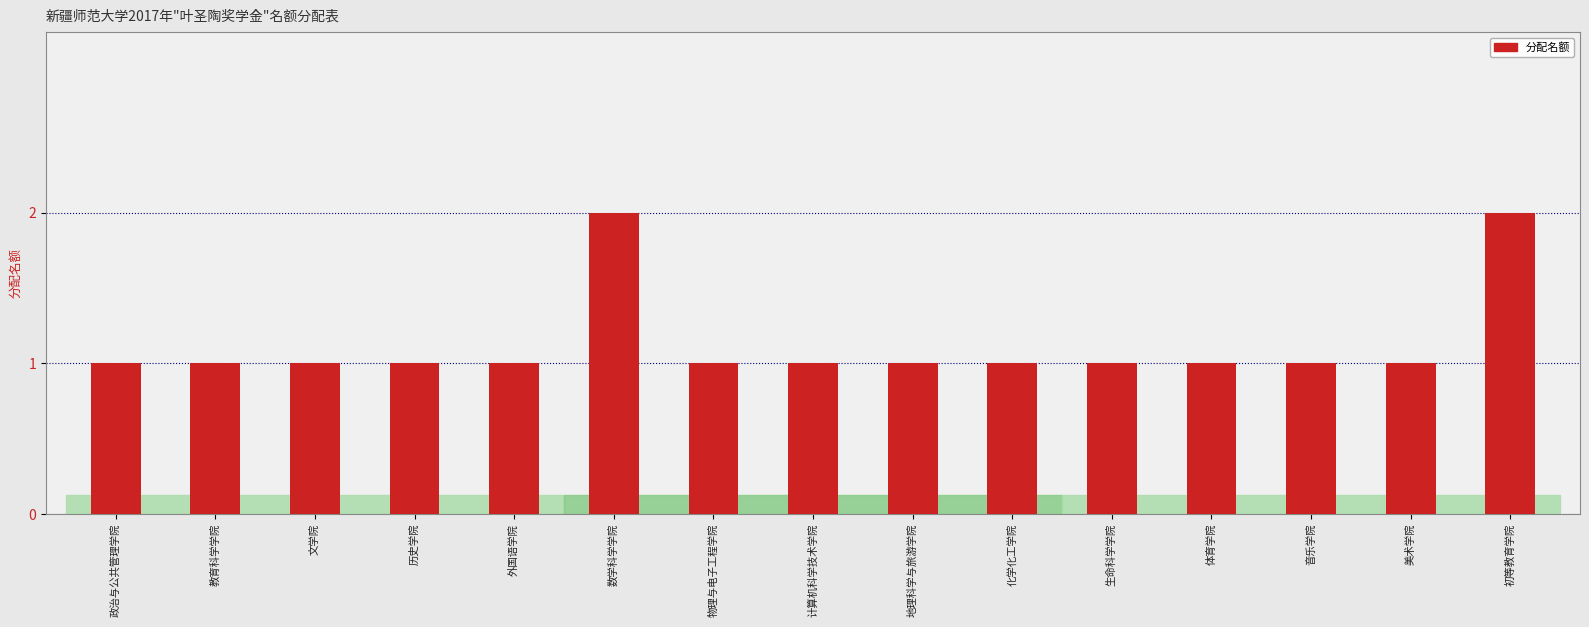

Does the chart contain any negative values?

No